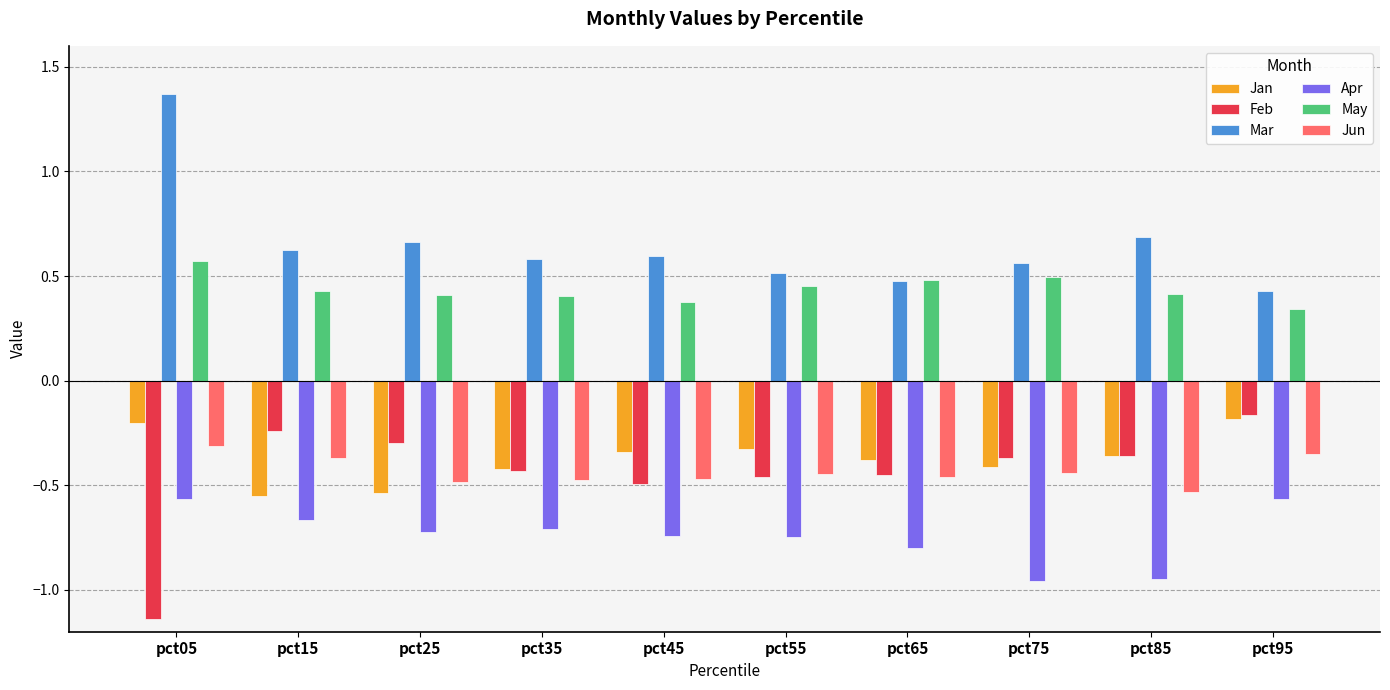

How many data points does each series have?

10